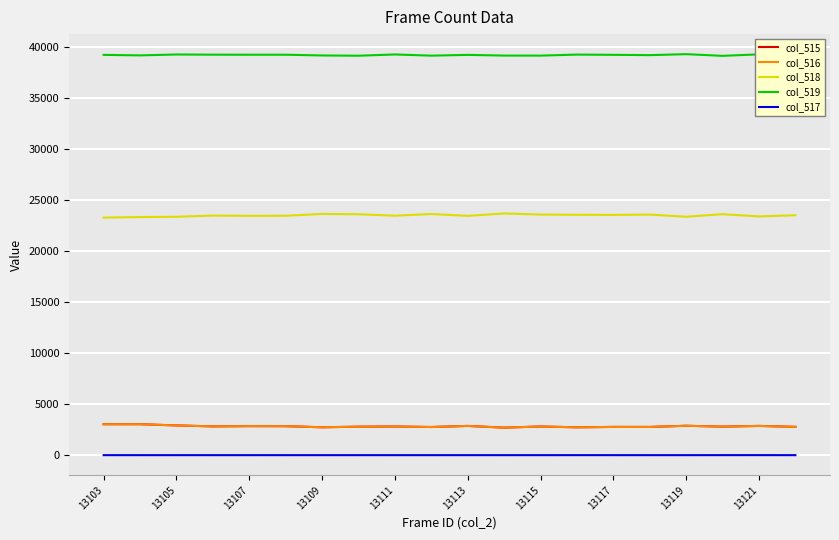

Which series has the largest total across all categories?

col_519